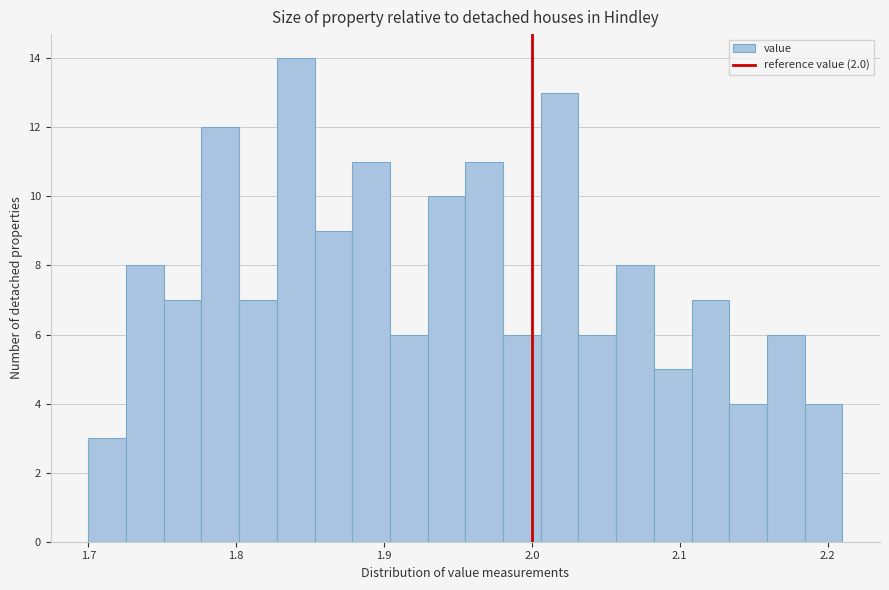

Around what value on the x-axis is the tallest bar? Give the approximate position of its centre, as read against the axis.

1.84